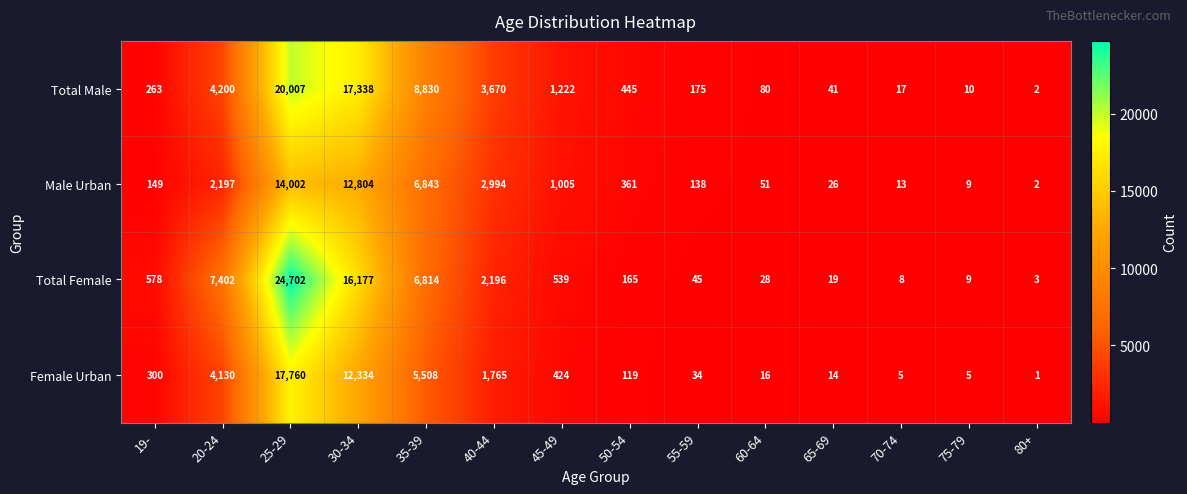

What is the spread (max minus min) of values at 50-54?

326